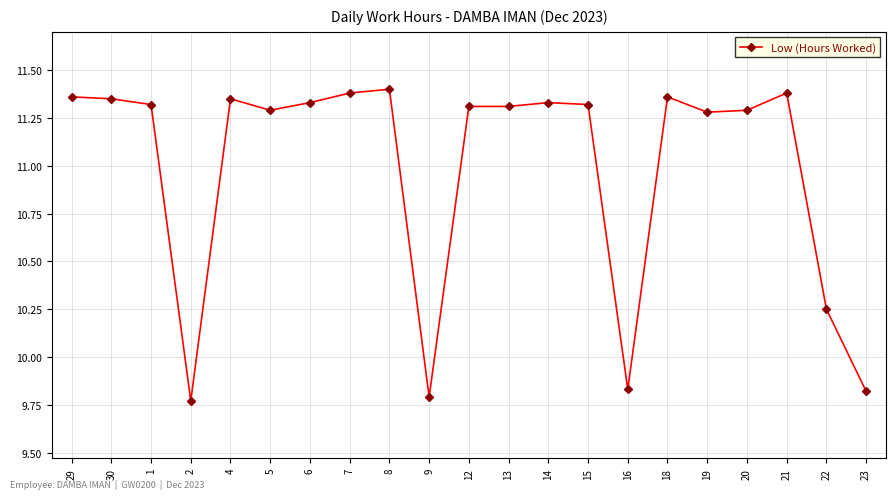

Is this an area chart (filled region under the line)?

No